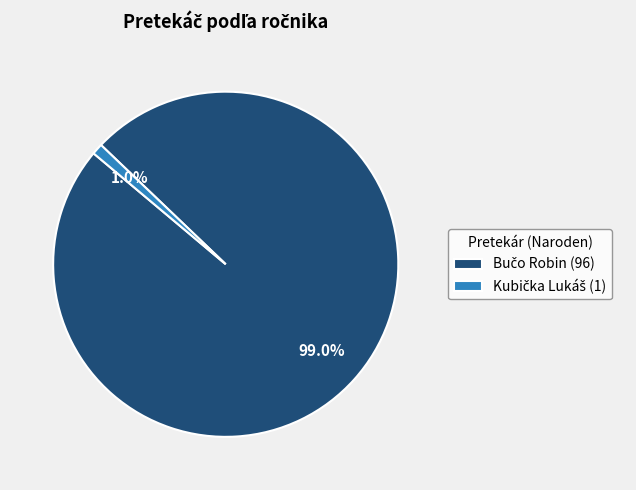

Is there a majority slice in this chart?

Yes